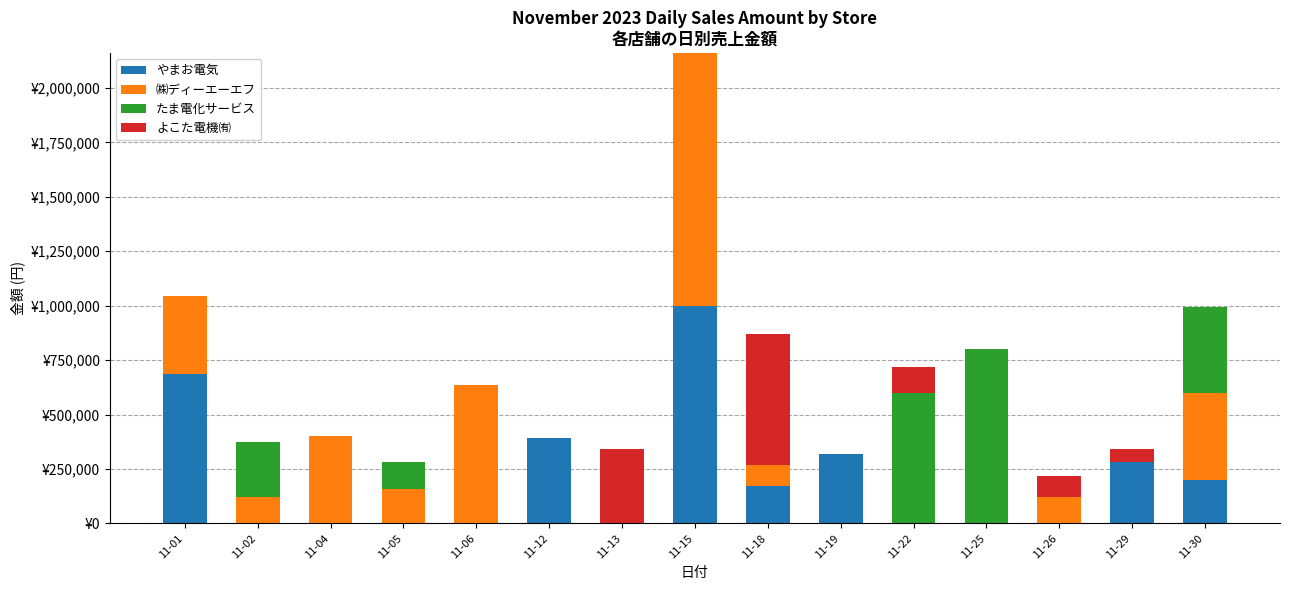

Which series has the largest range (max minus min)?

㈱ディーエーエフ